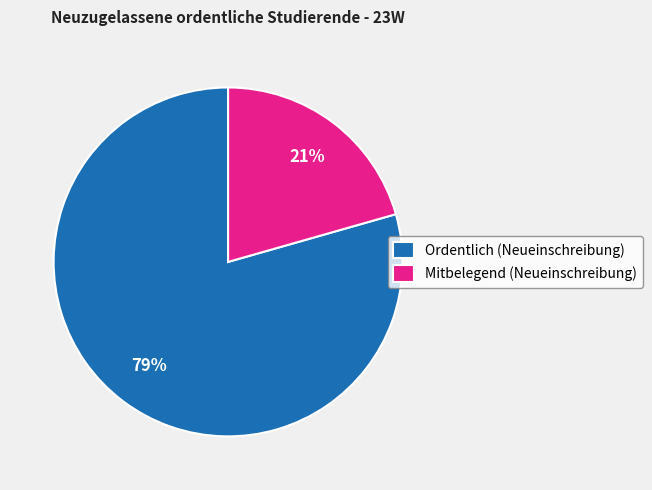

Combined, do Mitbelegend (Neueinschreibung) and Ordentlich (Neueinschreibung) account for over 50%?

Yes